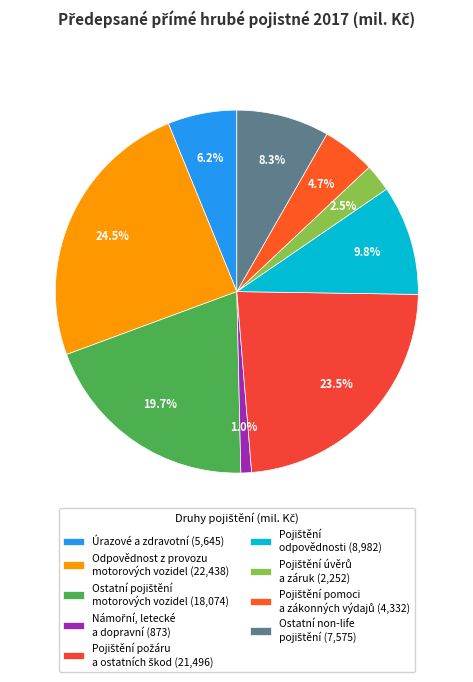

How many segments does this pie chart have?

9